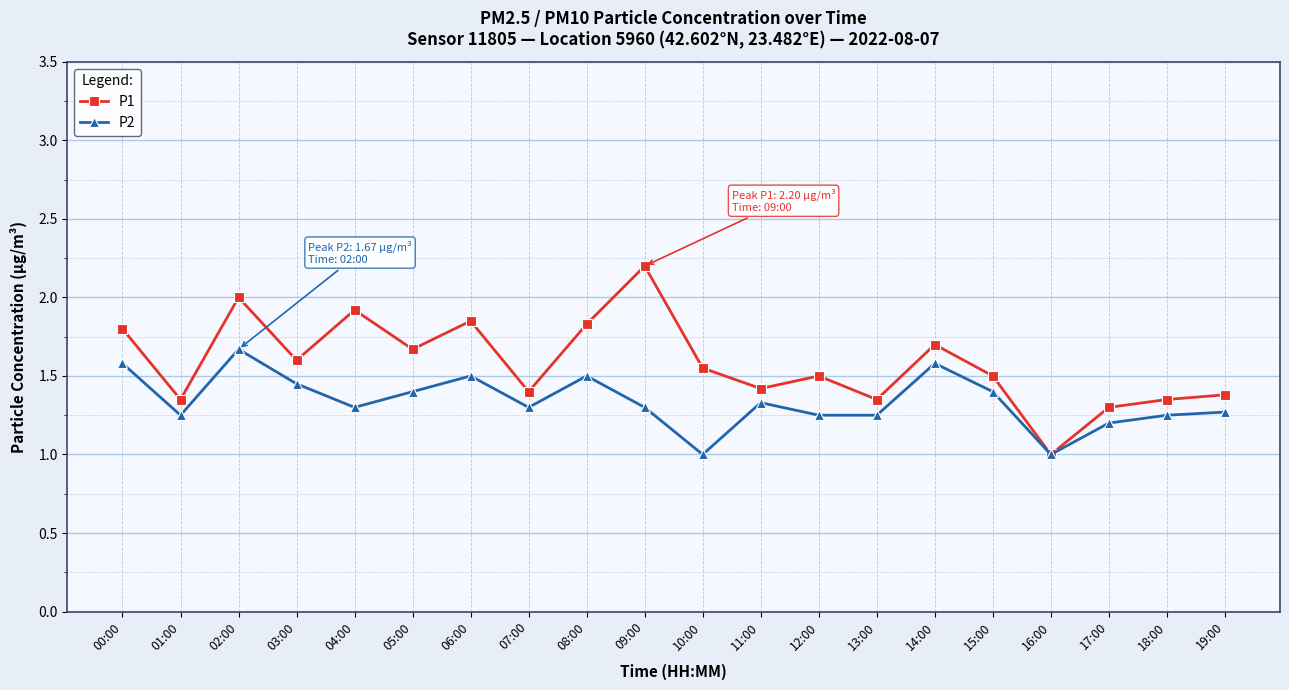

List the series in order of their peak value, lowest first.

P2, P1